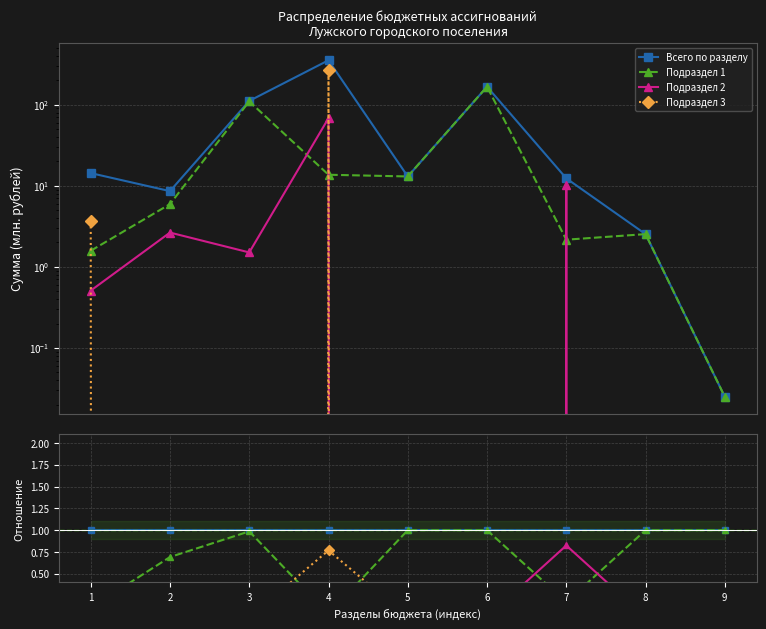

Reading left to right, list all the values displayed in this chart.

Всего по разделу: 1.0	1.0	1.0	1.0	1.0	1.0	1.0	1.0	1.0
Подраздел 1: 0.1	0.7	1.0	0.0	1.0	1.0	0.2	1.0	1.0
Подраздел 2: 0.0	0.3	0.0	0.2	0.0	0.0	0.8	0.0	0.0
Подраздел 3: 0.3	0.0	0.0	0.8	0.0	0.0	0.0	0.0	0.0